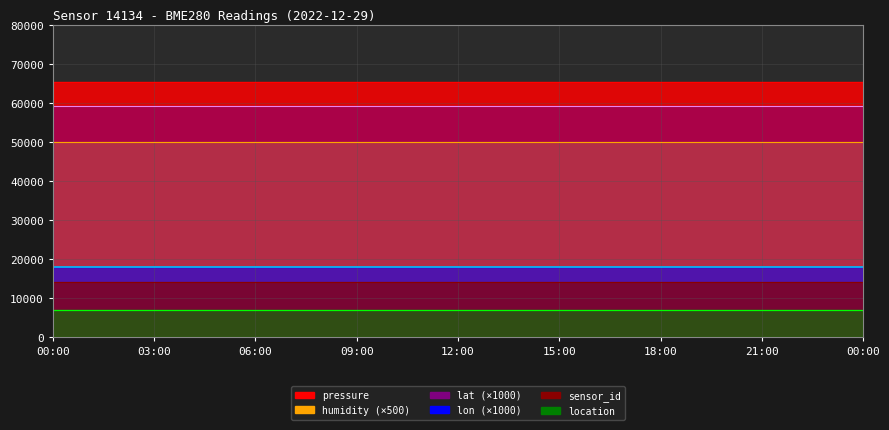

At which category is the sum across all series the highest?

00:00